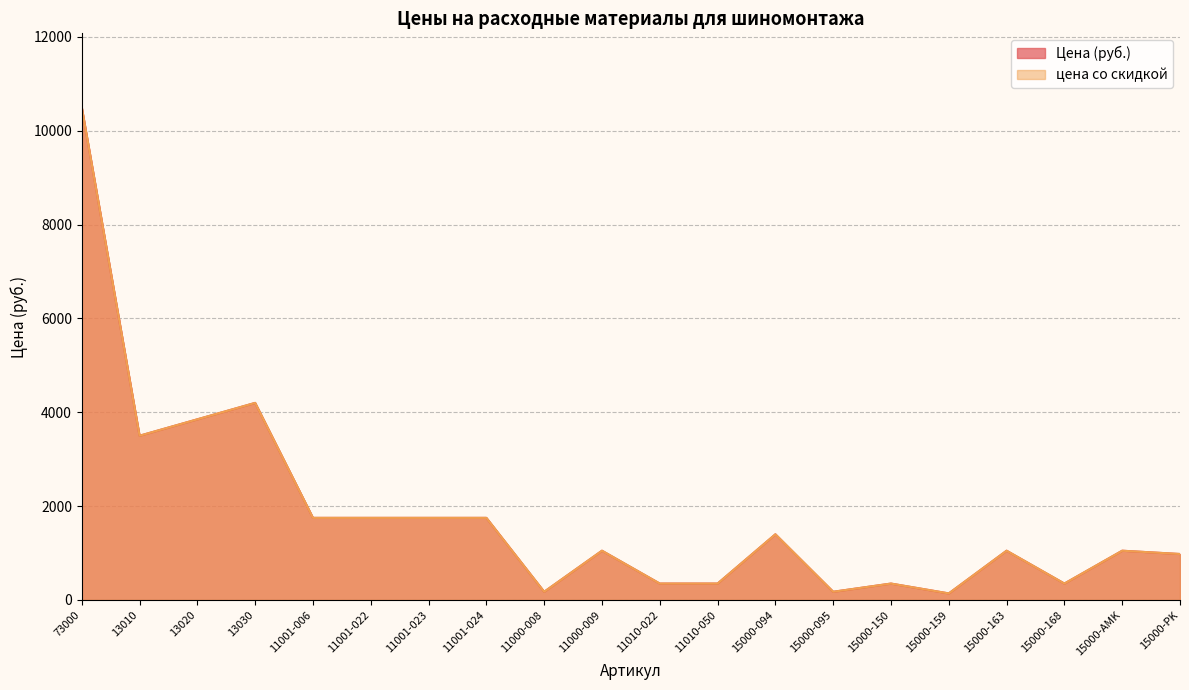

True or false: Цена (руб.) has a value of 175 at 11000-008.

True